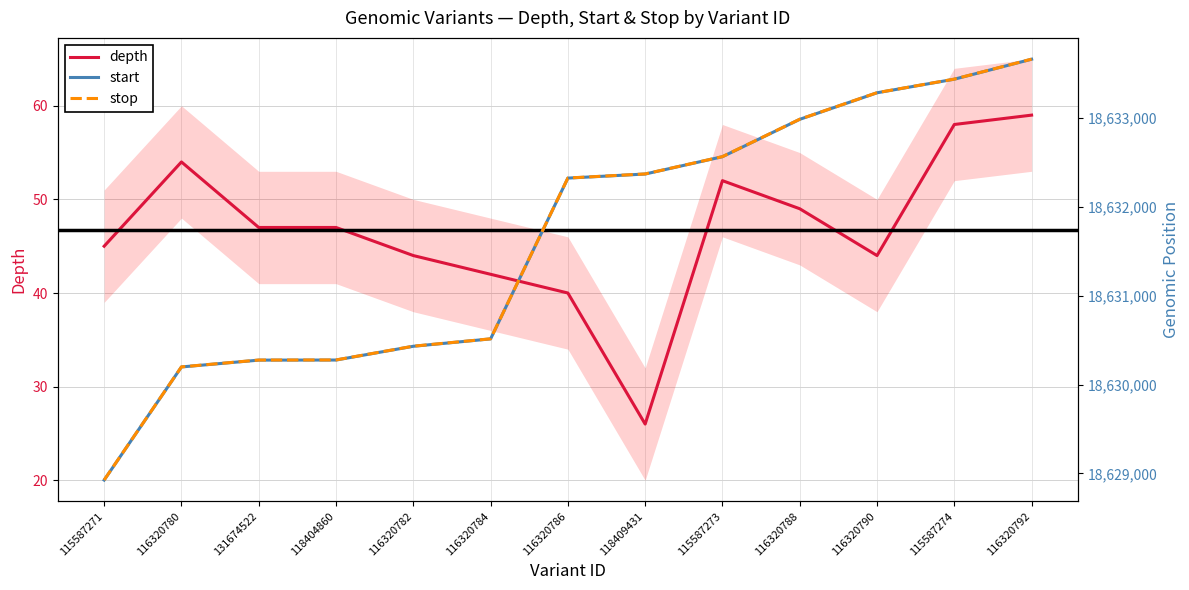

What are all the series names shown in the legend?

depth, start, stop